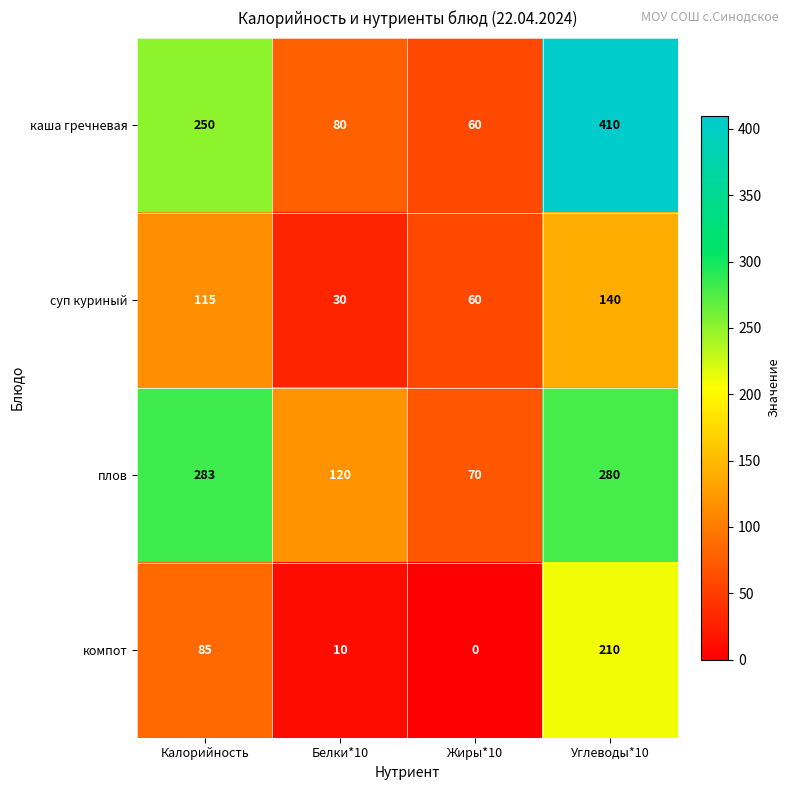

Where does the плов series first go above 280?

Калорийность